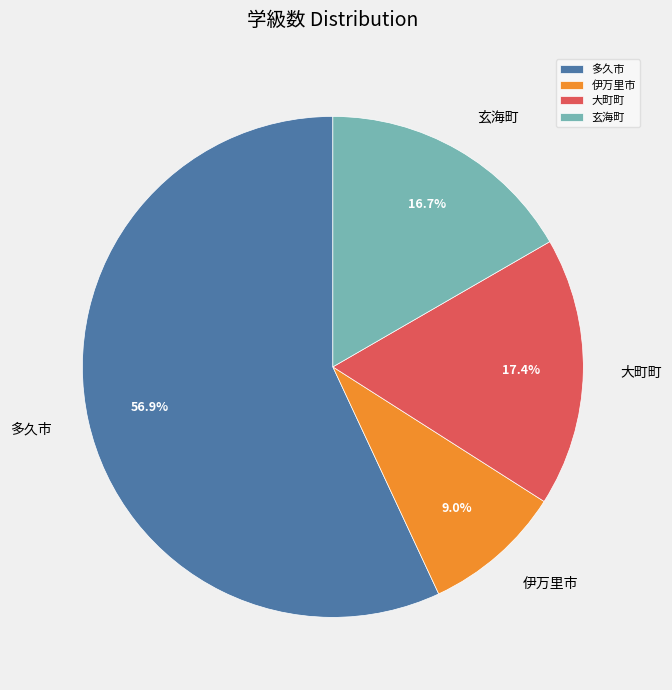

To the nearest percent, what is the combined percentage of 玄海町 and 伊万里市?

26%